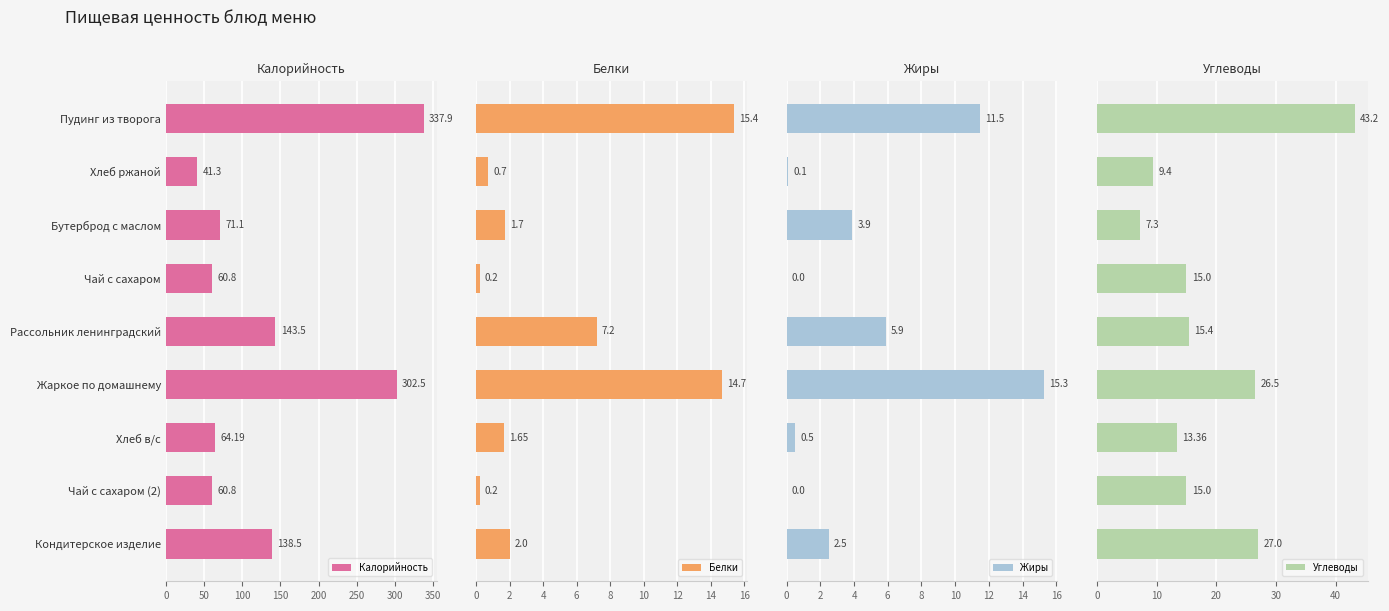

At which label is Калорийность closest to 189?

Рассольник ленинградский